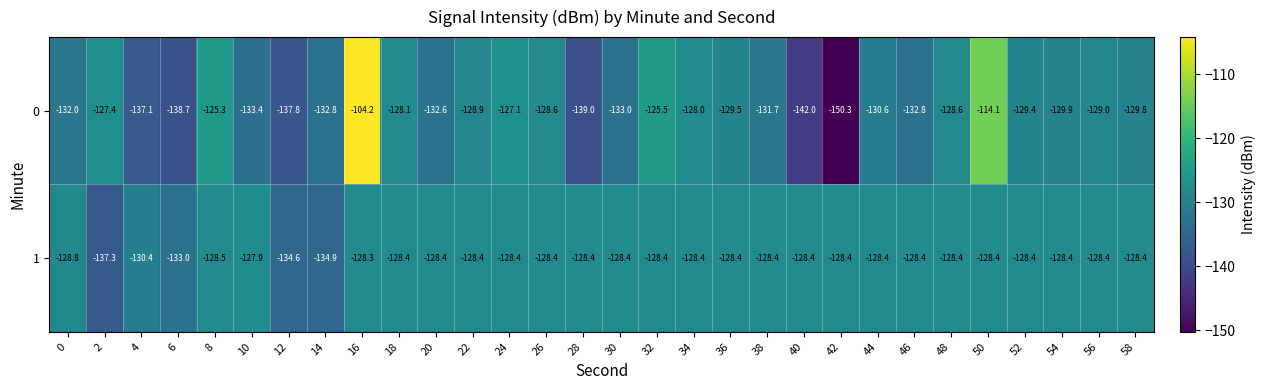

Which label corresponds to the smallest value in the chart?

42